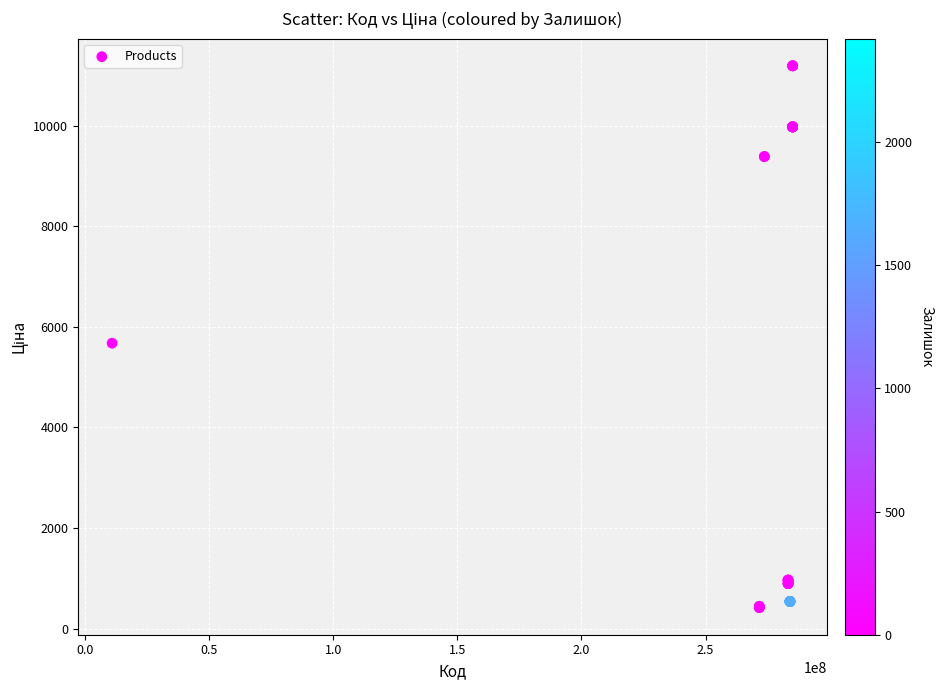

What Y value in the scatter plot is closest to 5802?

5673.8